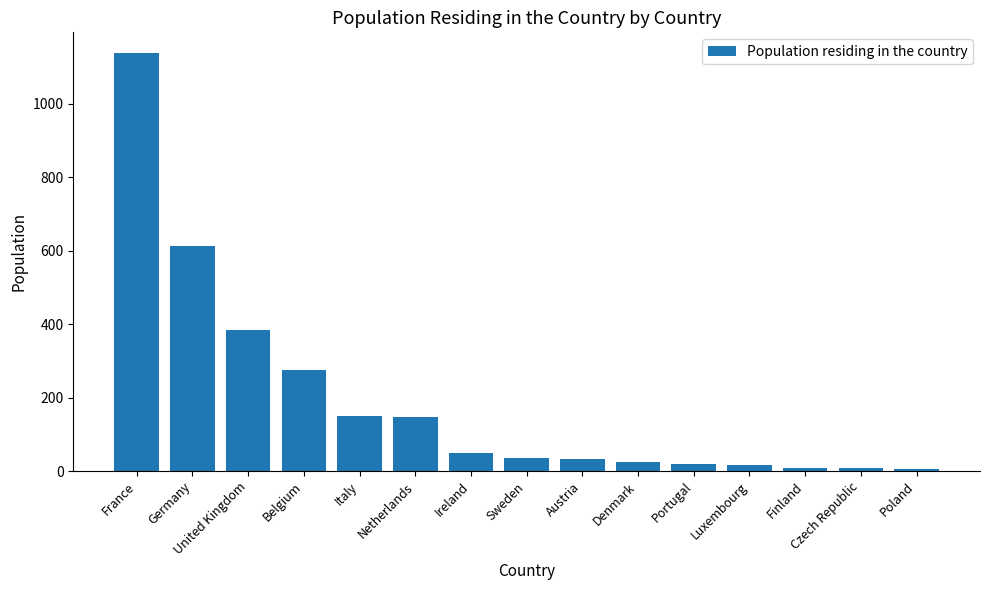

At which category does the chart reach its peak across all series?

France